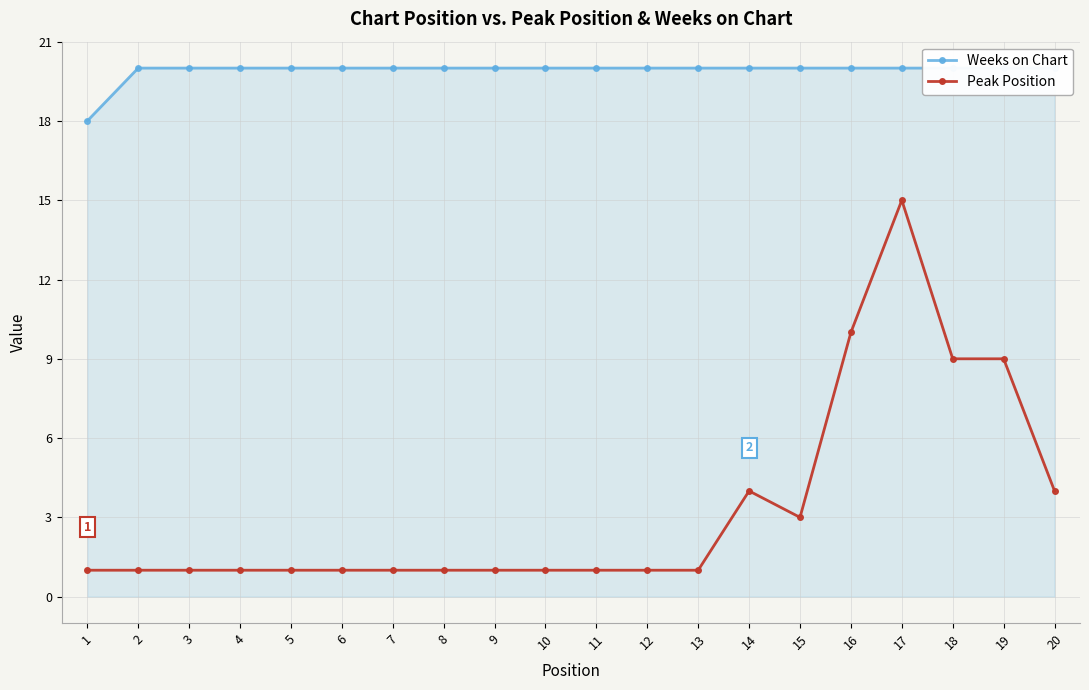

Is the value of Weeks on Chart at 2 greater than the value of Peak Position at 4?

Yes